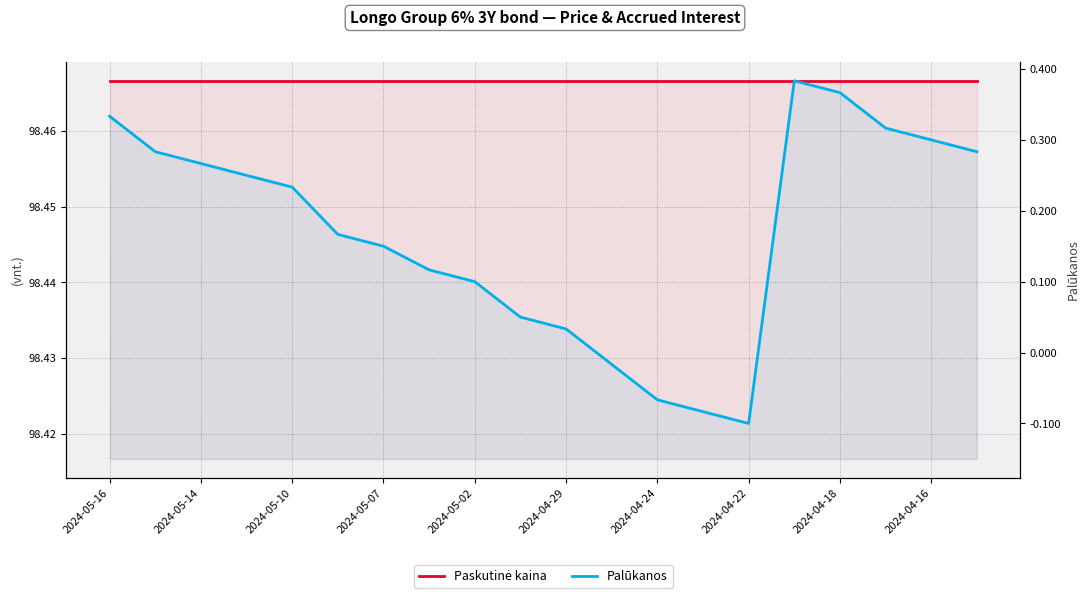

Rank the series at 17 from lowest to highest value.

Palūkanos, Paskutinė kaina